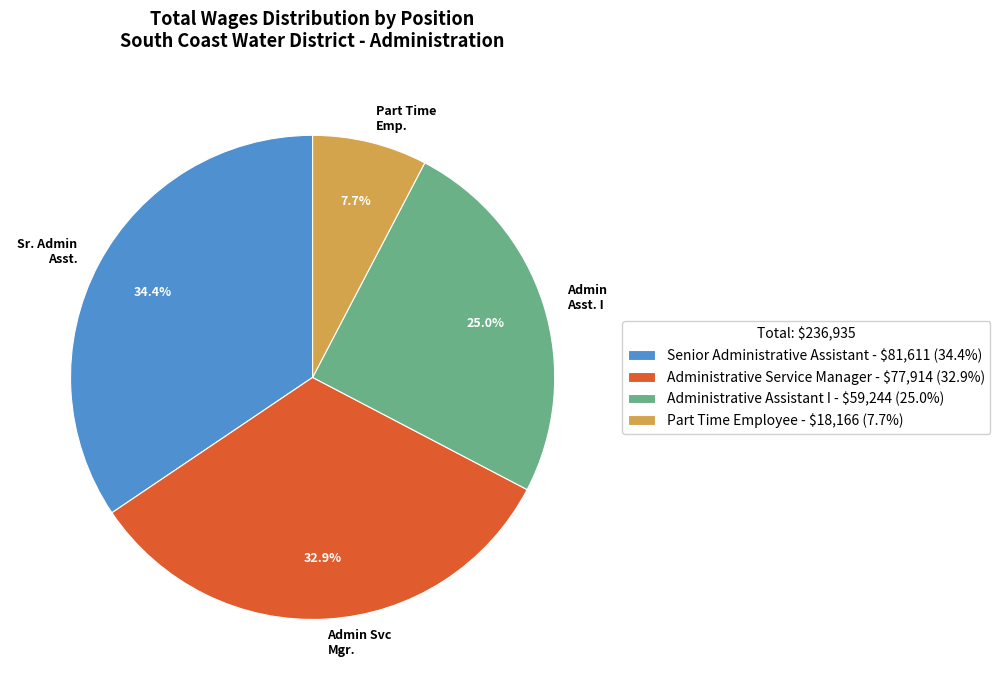

What percentage is NOT represented by Senior Administrative Assistant?

65.6%